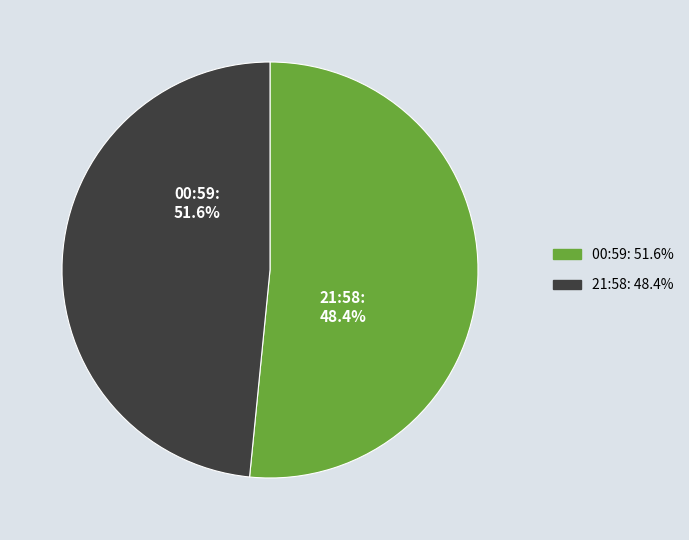

To the nearest percent, what portion does 2023-05-01T00:59:23.070Z represent?

52%